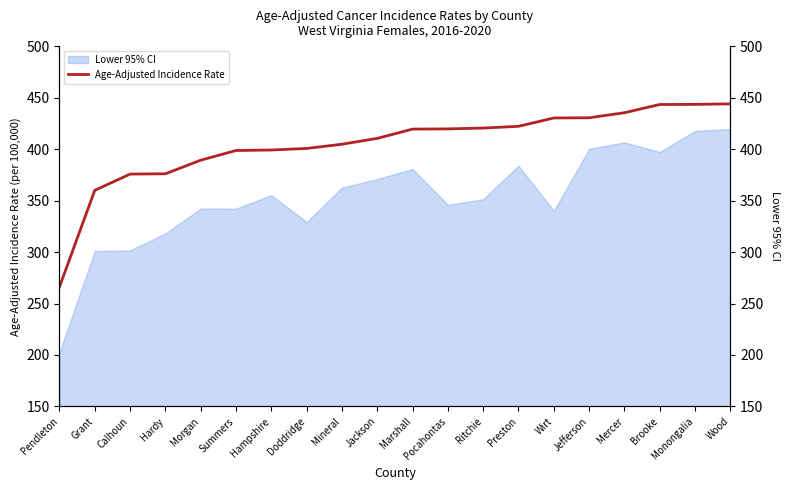

Which has a higher value, Grant or Mercer?

Mercer